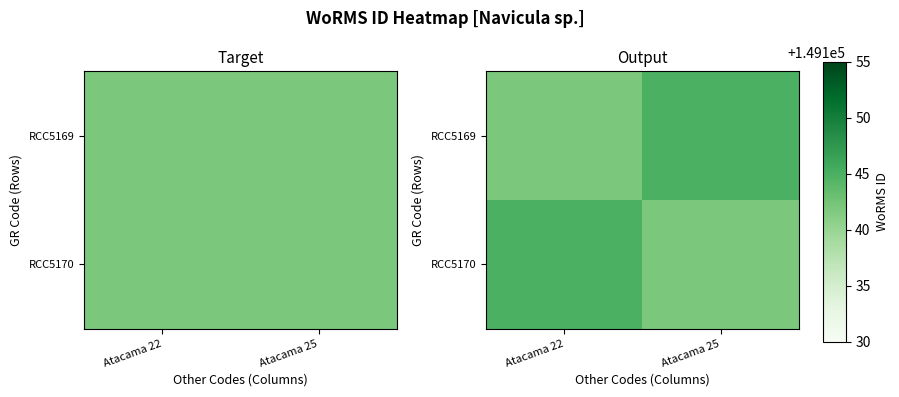

Rank the series by their maximum value, from highest to lowest.

RCC5169, RCC5170